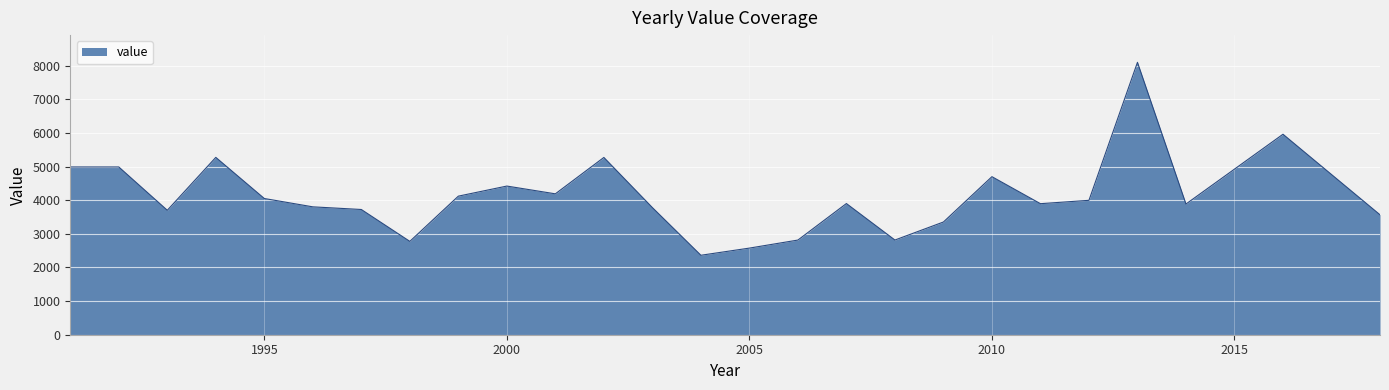

What is the minimum value shown in the chart?

2363